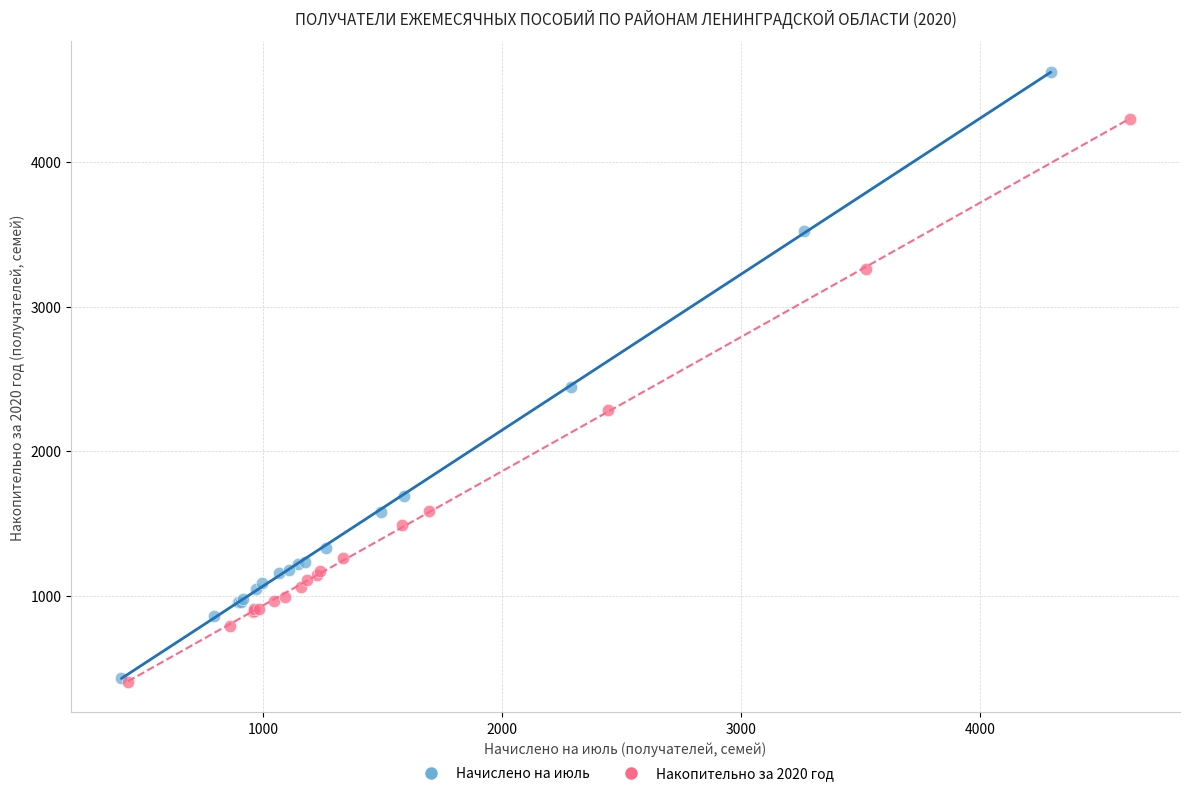

Which series has the largest Y range (max minus min)?

Начислено на июль